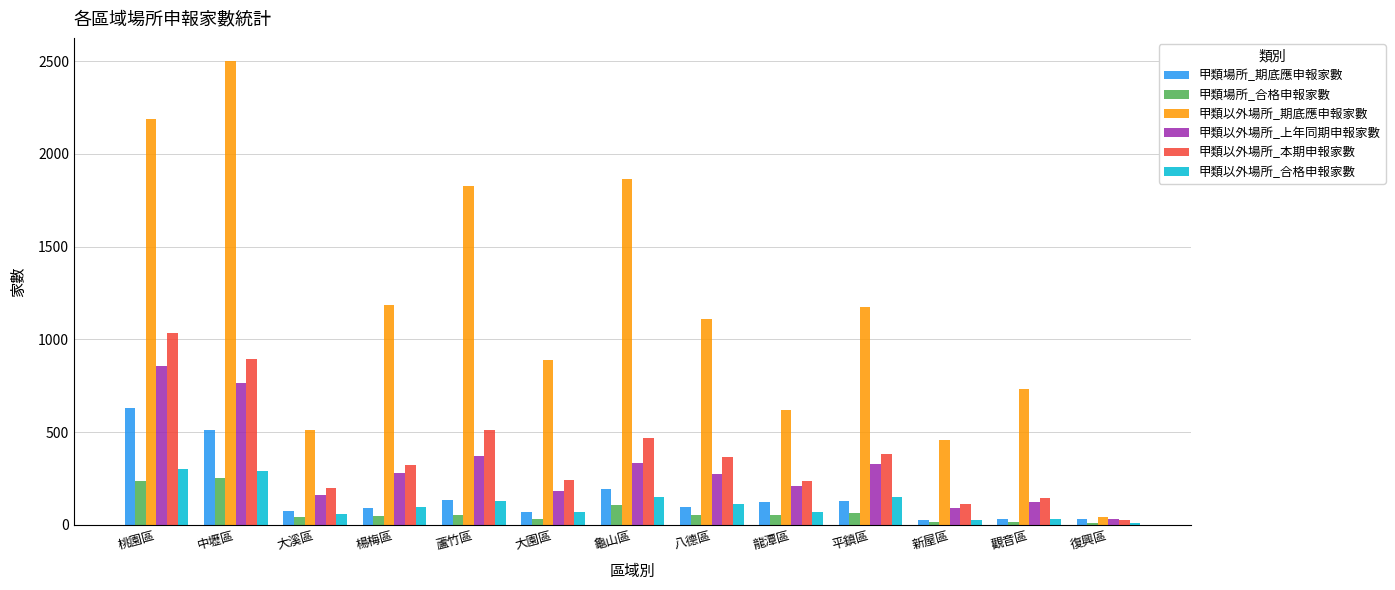

Is it true that 甲類場所_期底應申報家數 equals 98 at 八德區?

True